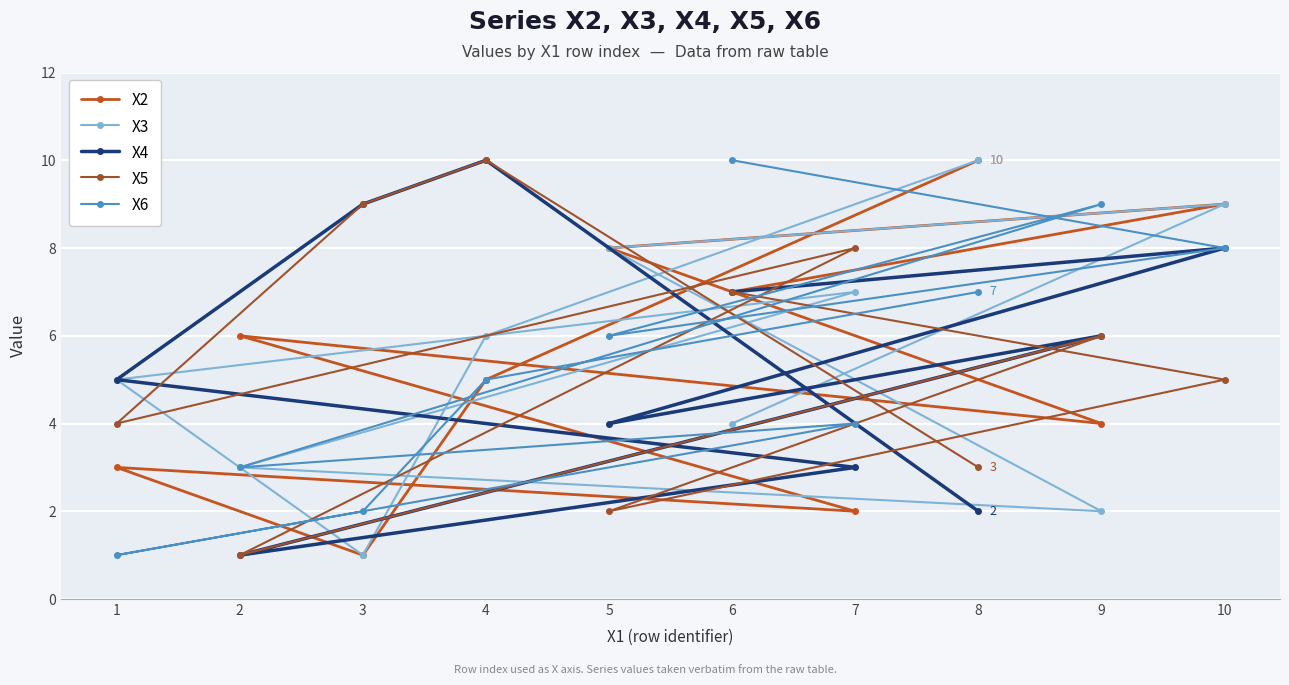

What is the total value across all series at 2?

14